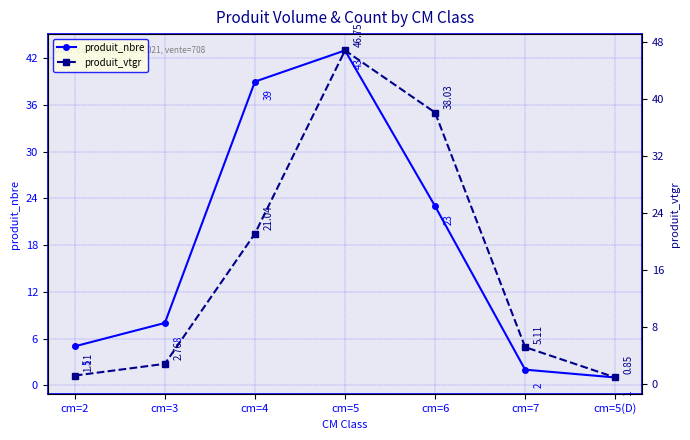

Is this an area chart (filled region under the line)?

No